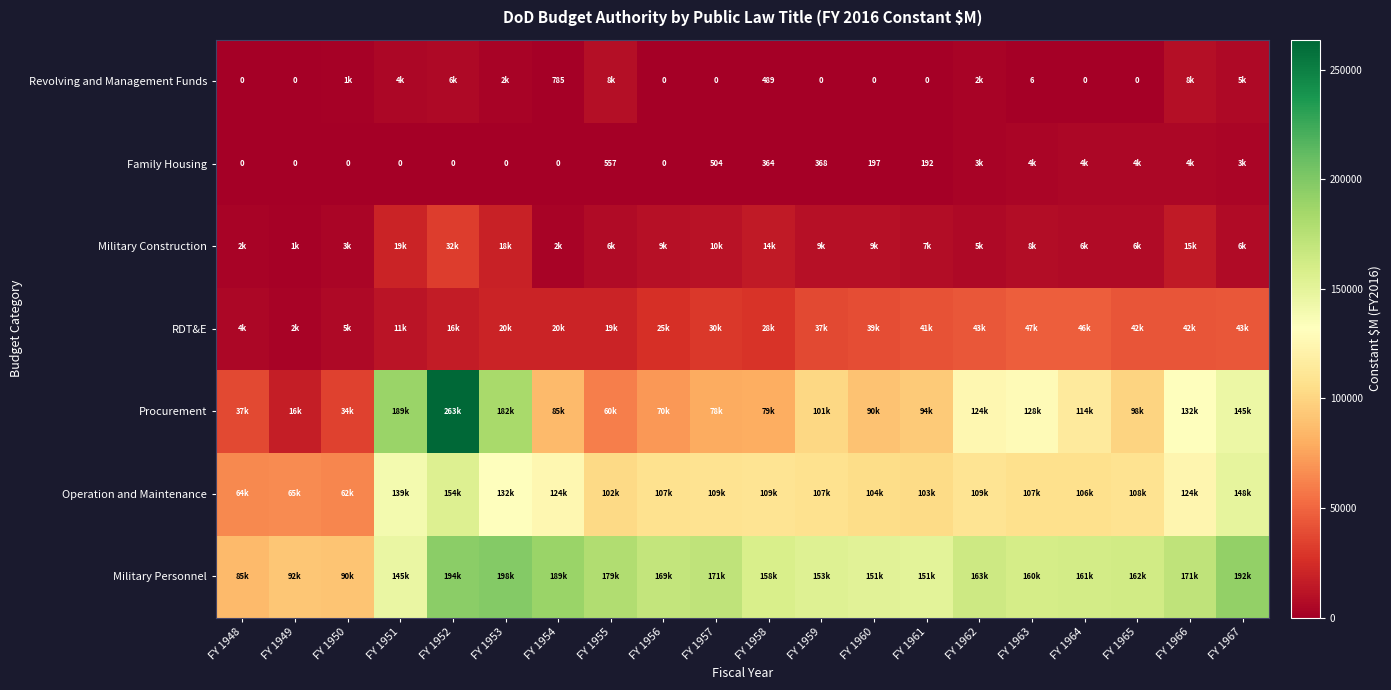

True or false: Family Housing has a value of 0 at FY 1956.

True